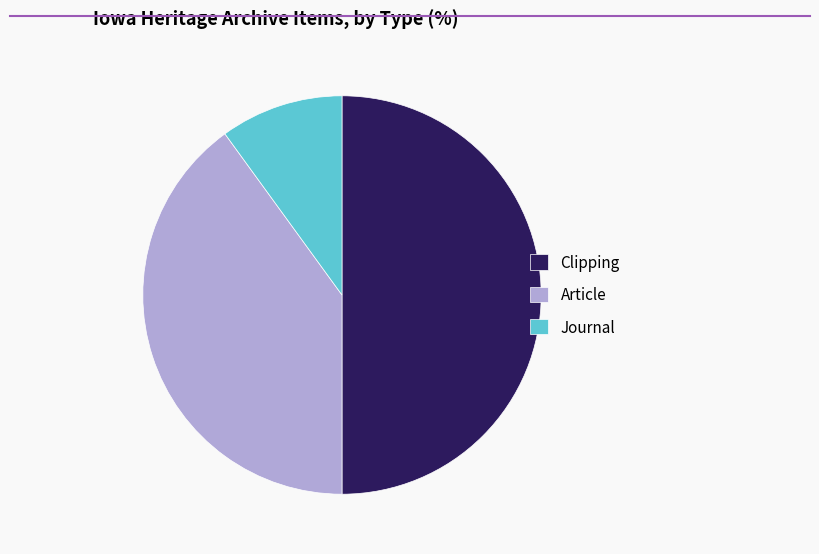

How many segments does this pie chart have?

3